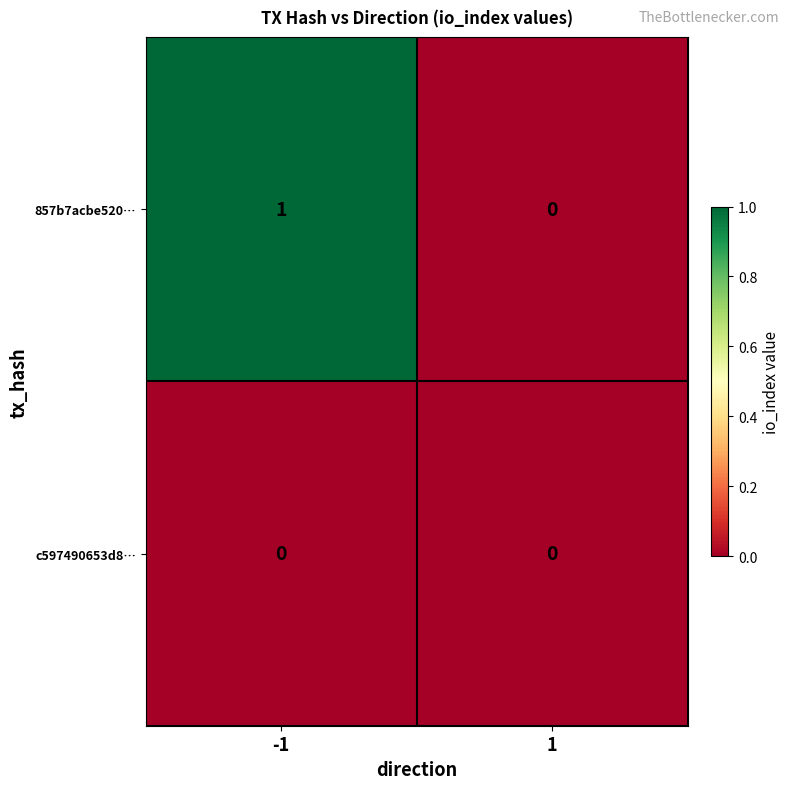

Which series changed the most between -1 and 1?

857b7acbe520…